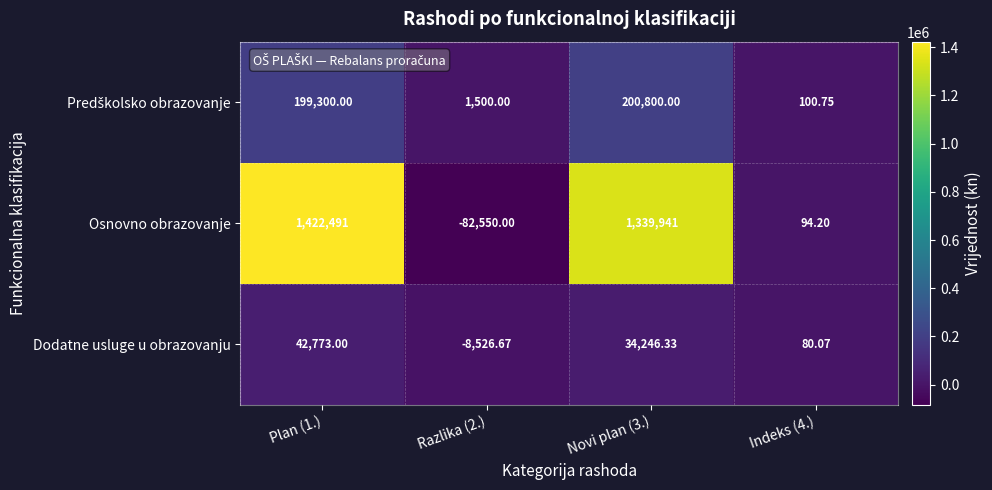

Which series changed the most between Plan (1.) and Indeks (4.)?

Osnovno obrazovanje